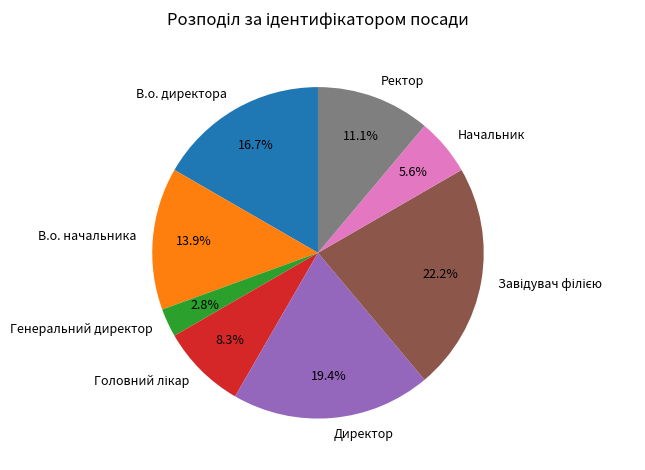

To the nearest percent, what is the difference between the largest and smallest slice percentages?

19%